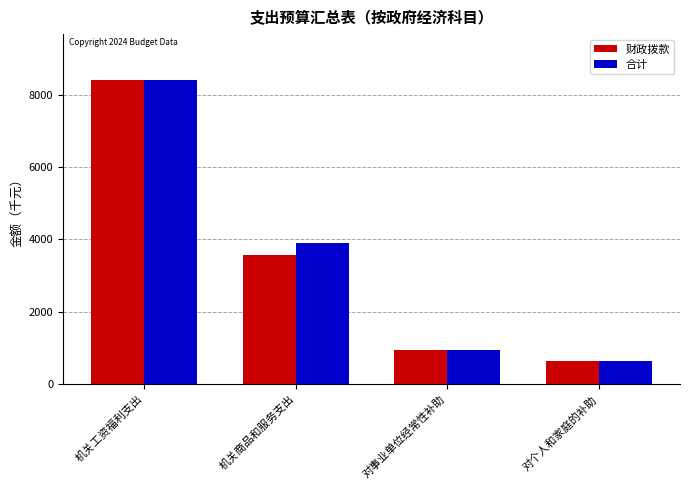

The 合计 series shows 8416.1 at 机关工资福利支出. True or false?

True